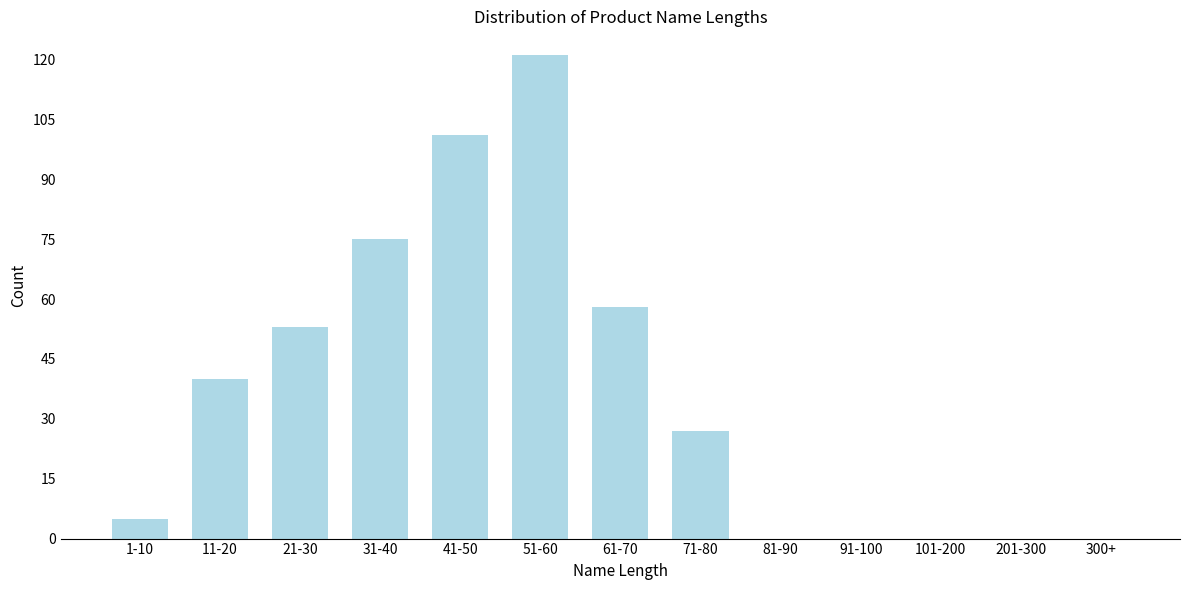

Reading left to right, what are all the values shown in this chart?

1-10=5	11-20=40	21-30=53	31-40=75	41-50=101	51-60=121	61-70=58	71-80=27	81-90=0	91-100=0	101-200=0	201-300=0	300+=0